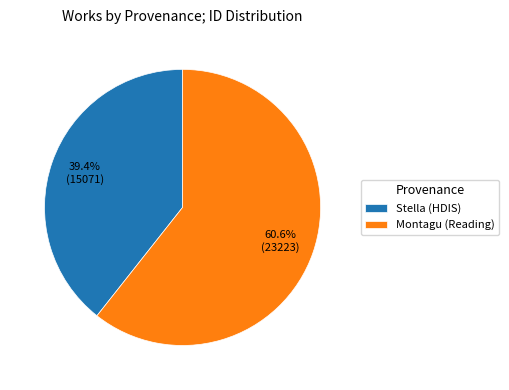

The Stella (HDIS) slice represents 31% of the pie. True or false?

False